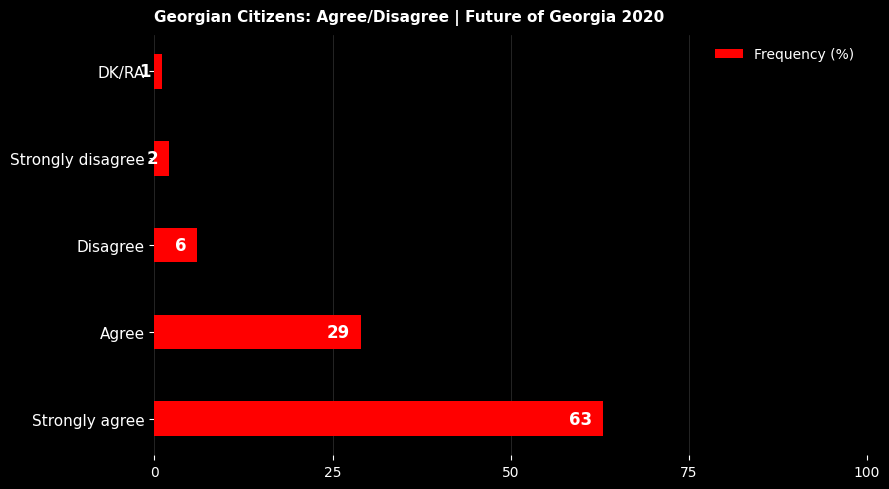

Count the number of categories in the chart.

5